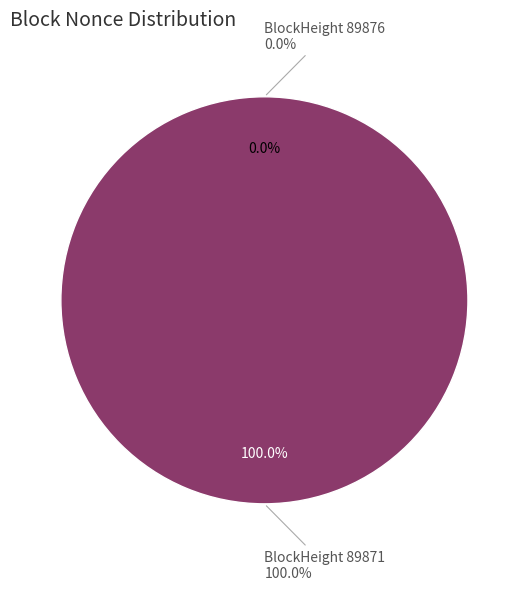

What is the total percentage of 89876 and 89871?

100.0%